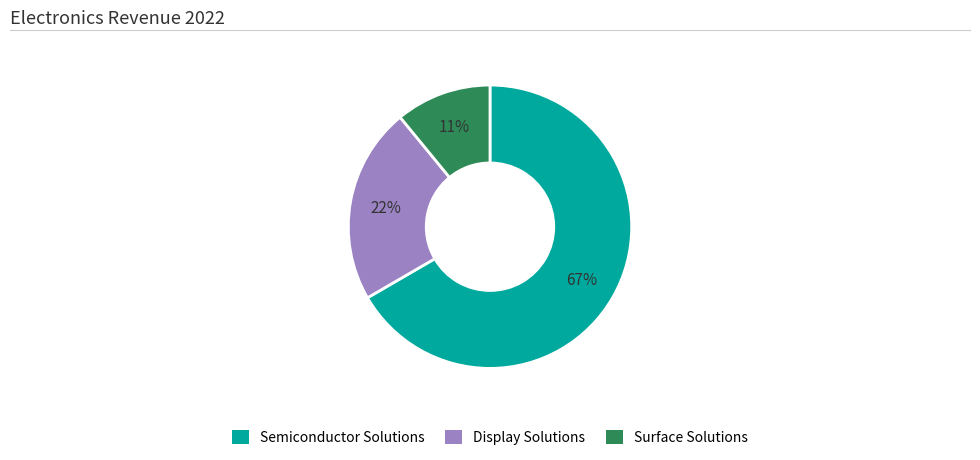

Do Display Solutions and Semiconductor Solutions together represent more than half of the pie?

Yes